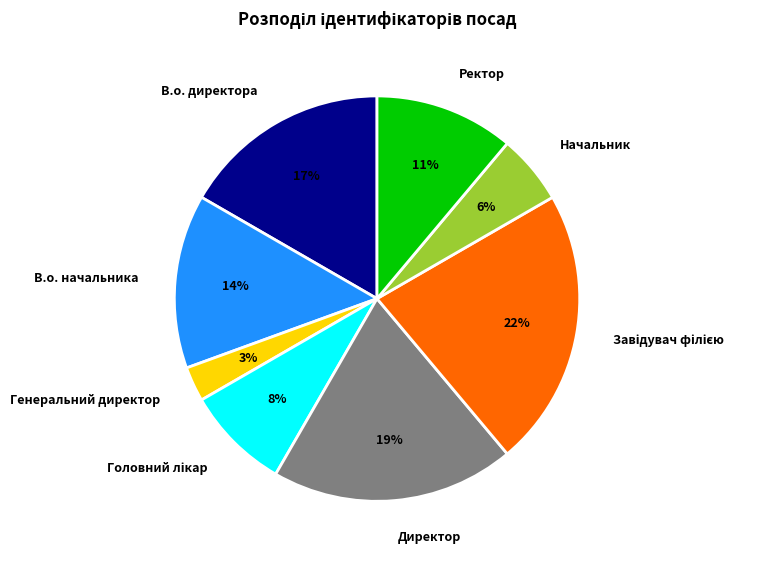

The Ректор slice represents 11% of the pie. True or false?

True